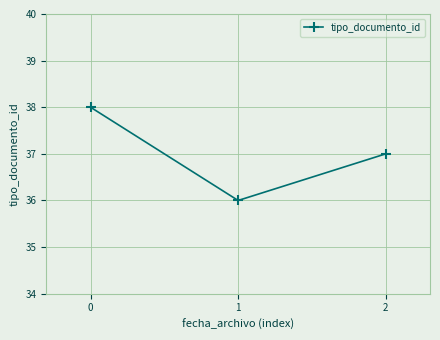

What is the change in value from 0 to 1?

-2